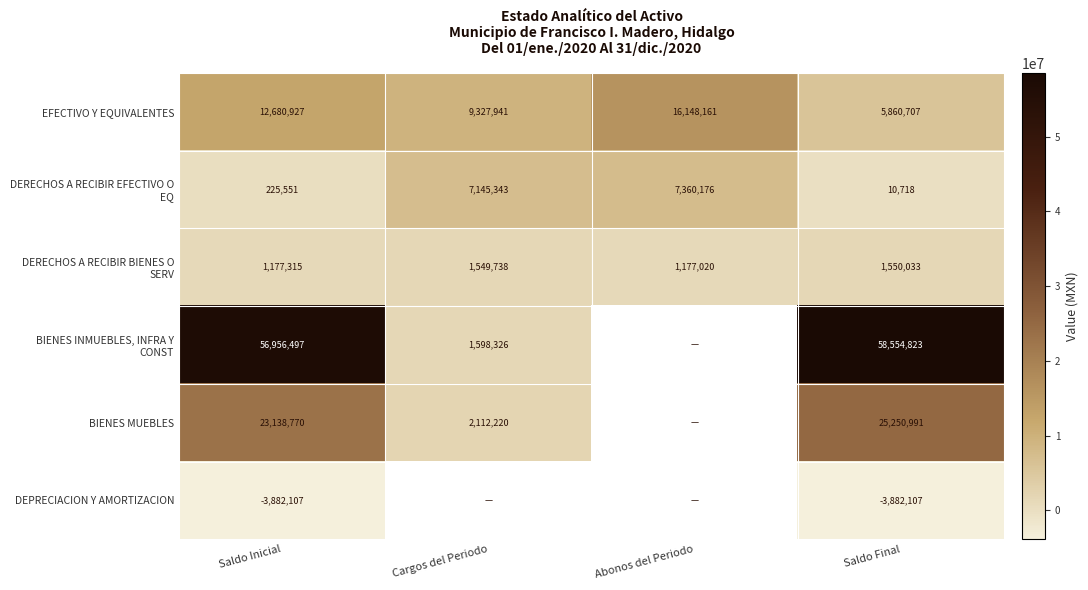

Which series changed the most between Saldo Inicial and Saldo Final?

EFECTIVO Y EQUIVALENTES